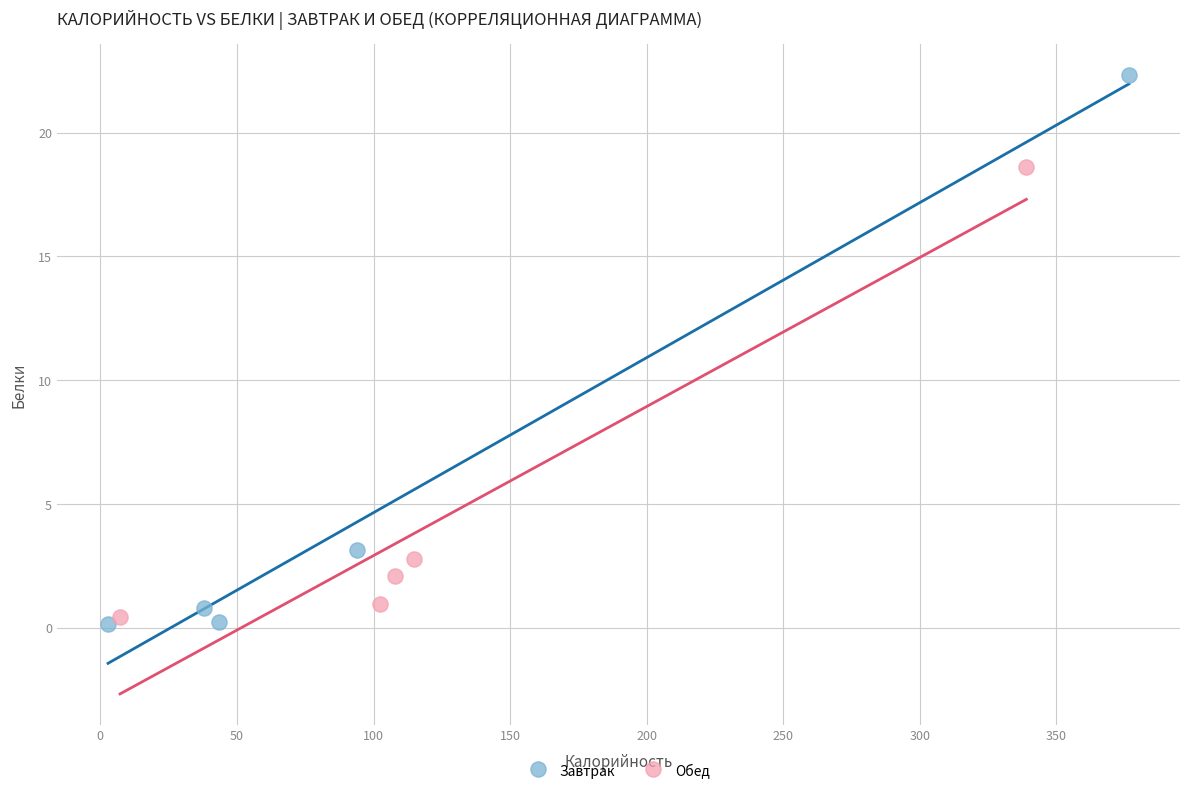

Which series reaches the maximum Y coordinate?

Завтрак